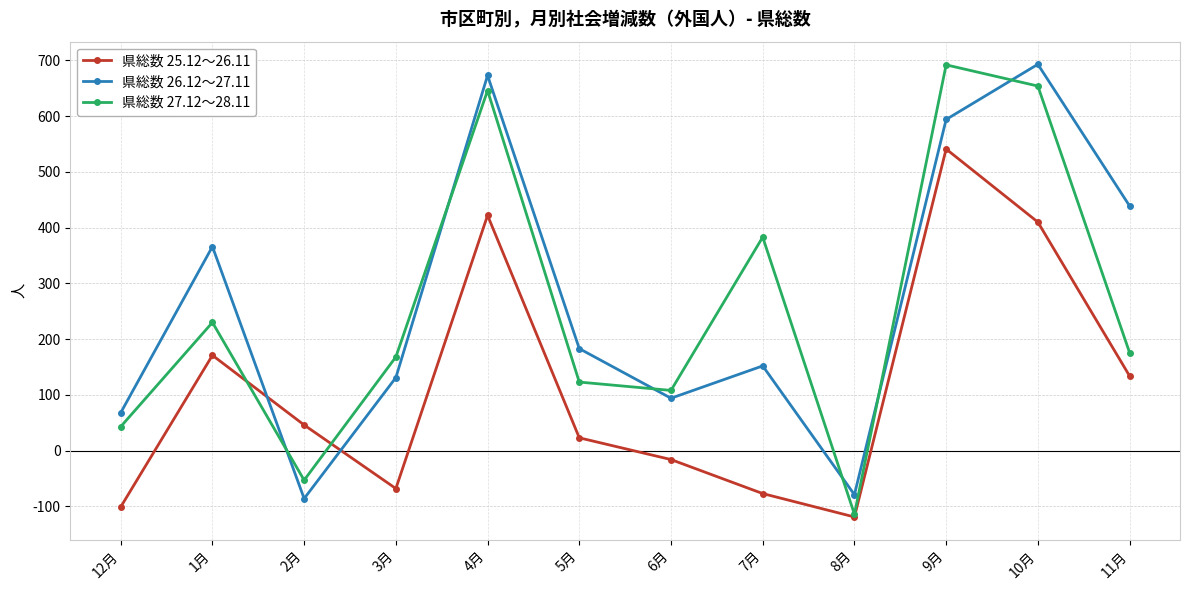

At which category is the sum across all series the highest?

9月